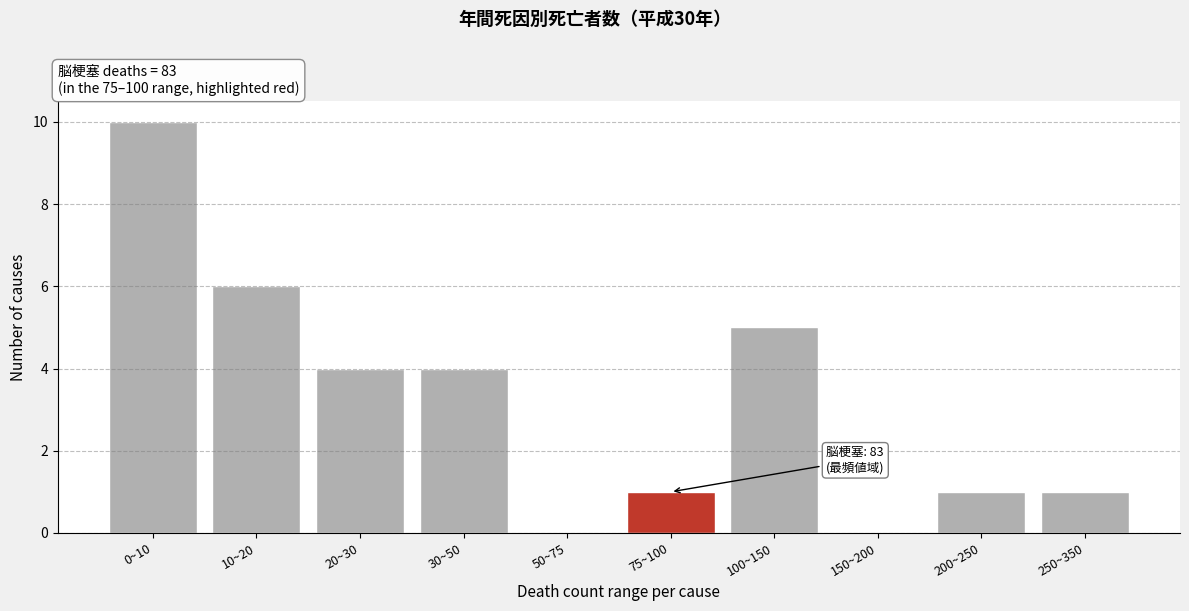

Reading left to right, list all the values displayed in this chart.

0~10=10	10~20=6	20~30=4	30~50=4	50~75=0	75~100=1	100~150=5	150~200=0	200~250=1	250~350=1